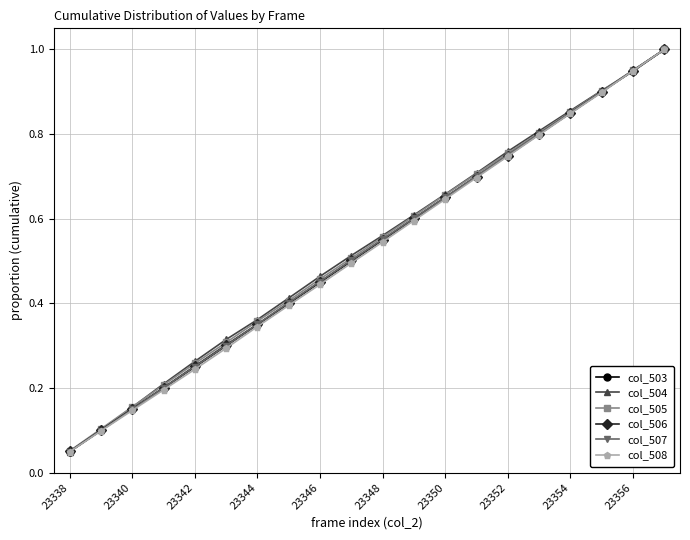

How many categories are shown in the chart?

20